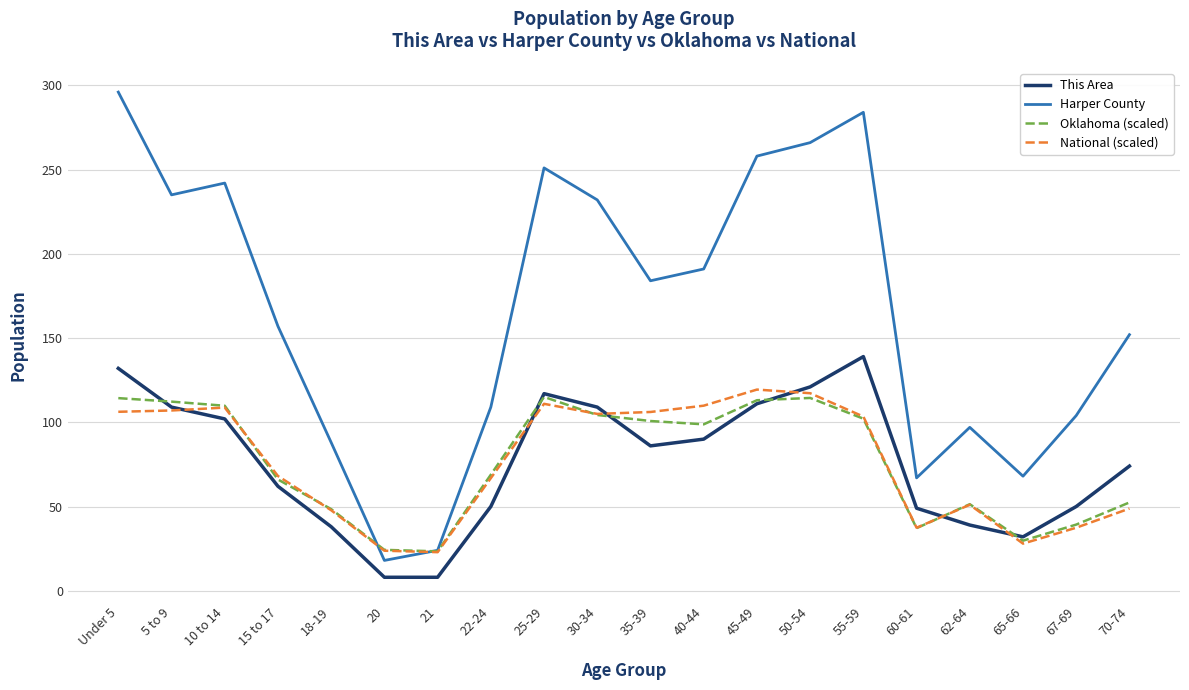

What are all the series names shown in the legend?

This Area, Harper County, Oklahoma (scaled), National (scaled)